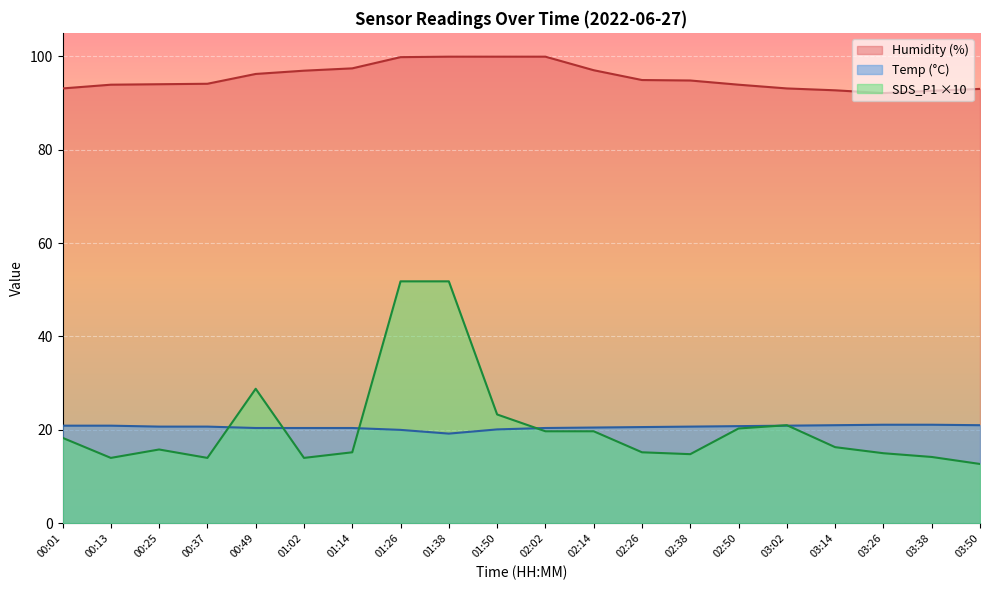

True or false: Humidity and SDS_P1 intersect in this chart.

False